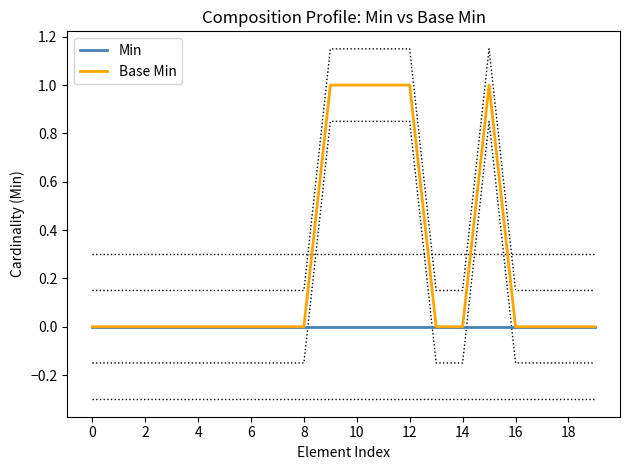

True or false: Min and Base Min cross at least once.

False